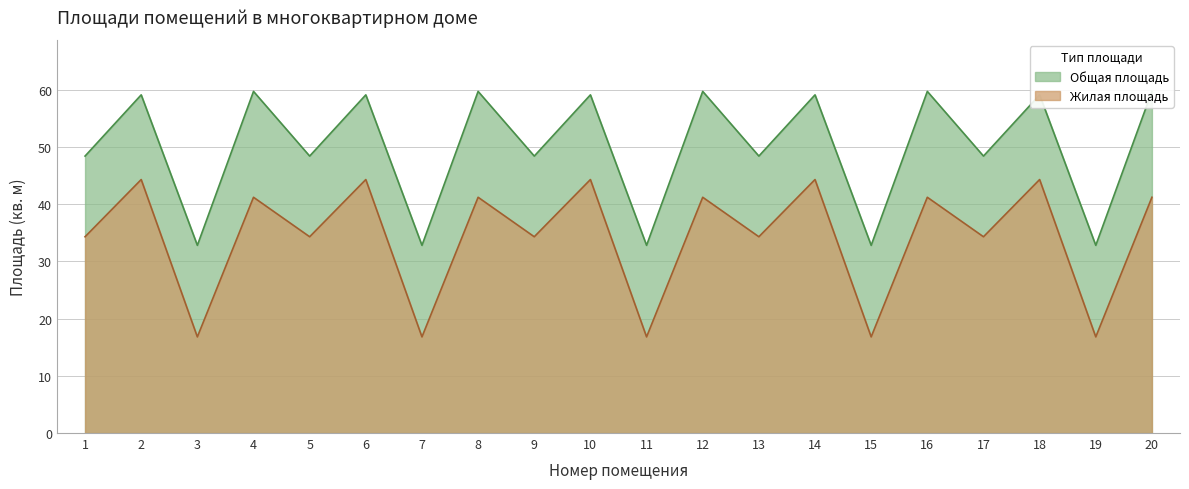

At how many categories does at least one series exceed 49?

10